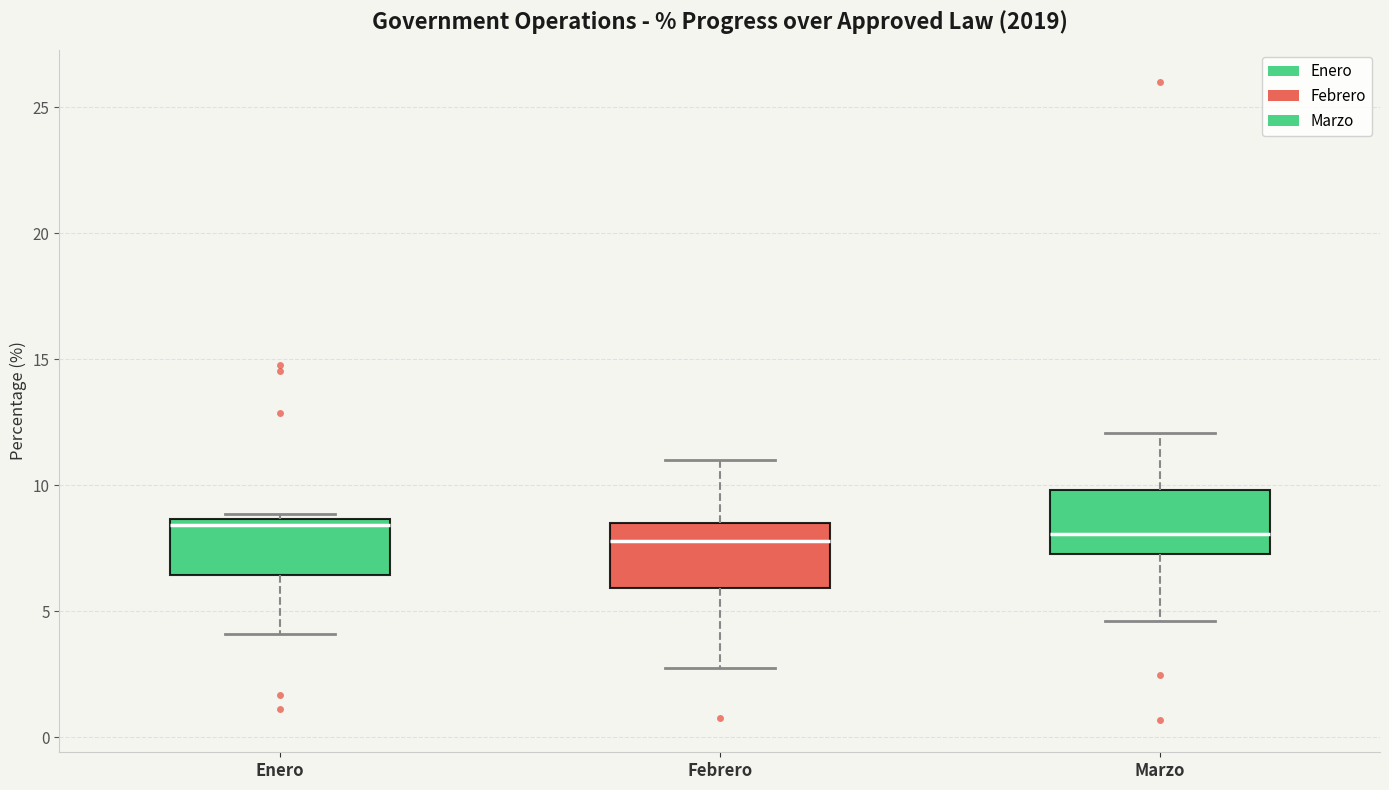

Reading left to right, read every box against the y-axis: the position of its median line, the range the box covers, and the ends of its whiskers. The values are not printed on the chart, so give them approximately, as read against the axis.

Enero: median 8.5 (just below the box's upper edge), box 6.5 to 8.5, whiskers 4.0 to 9.0
Febrero: median 8.0, box 6.0 to 8.5, whiskers 3.0 to 11.0
Marzo: median 8.0, box 7.5 to 10.0, whiskers 4.5 to 12.0